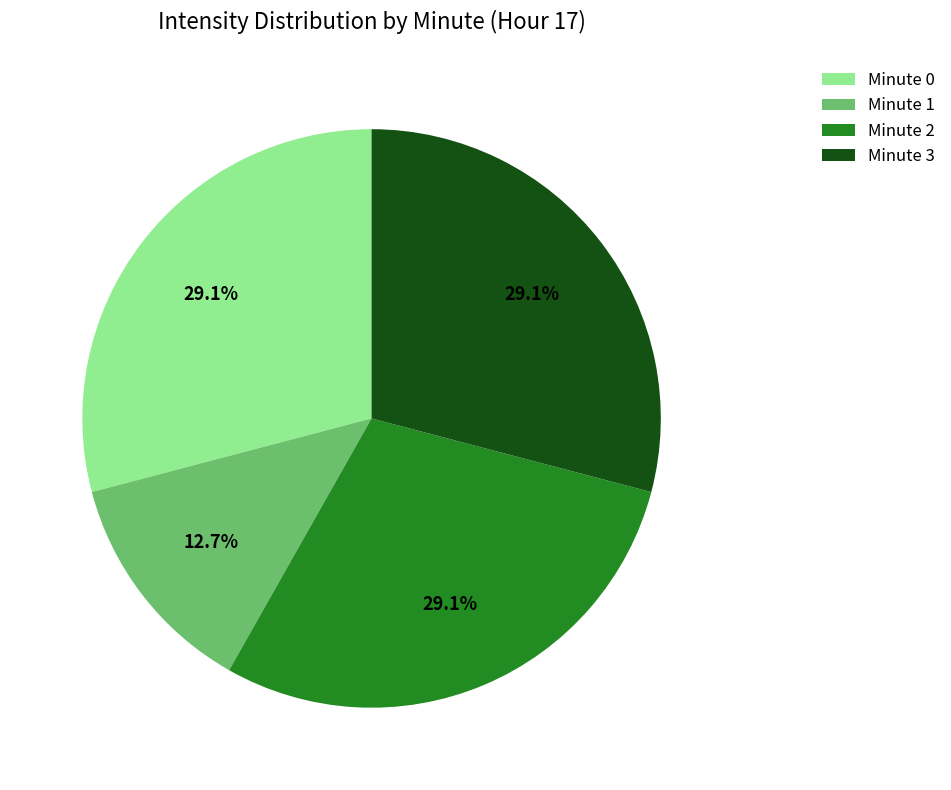

Which slice is the smallest?

Minute 1